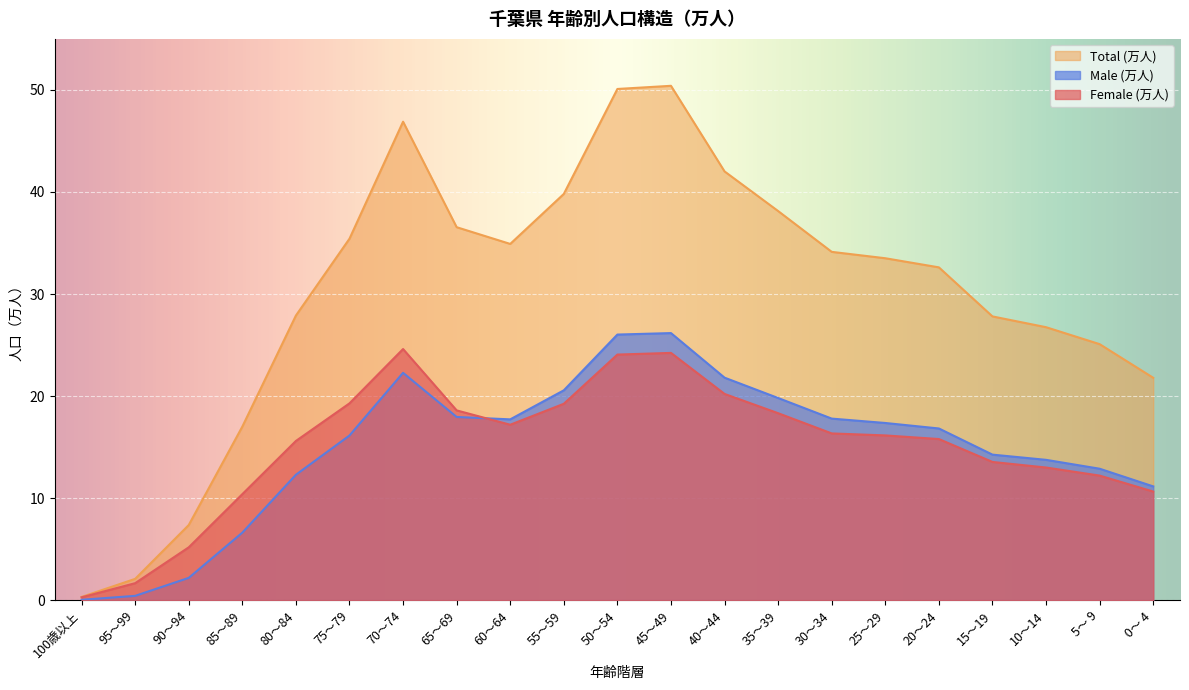

What is the highest value of the Female (万人) series?

24.6